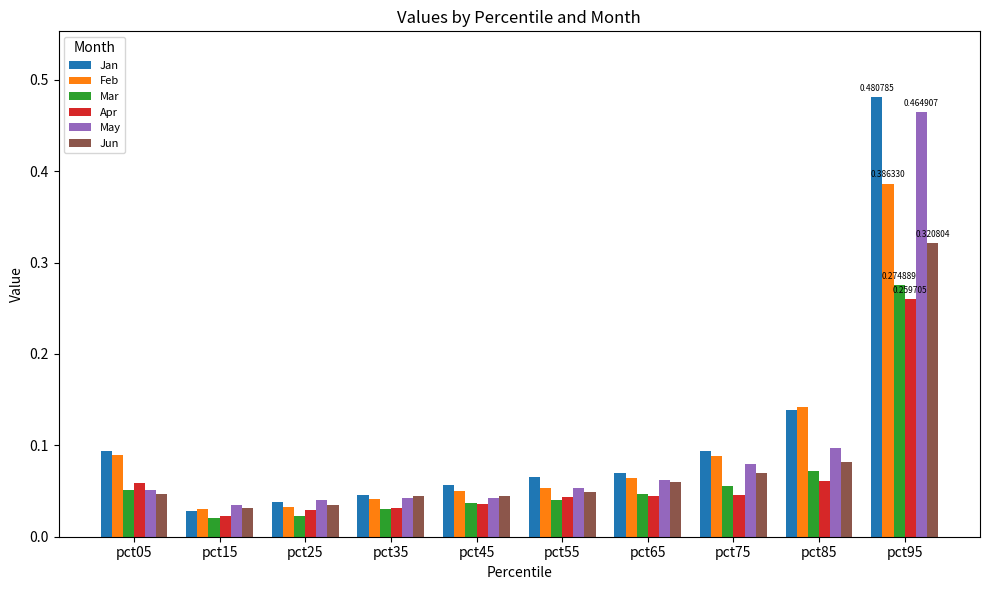

What are all the series names shown in the legend?

Jan, Feb, Mar, Apr, May, Jun